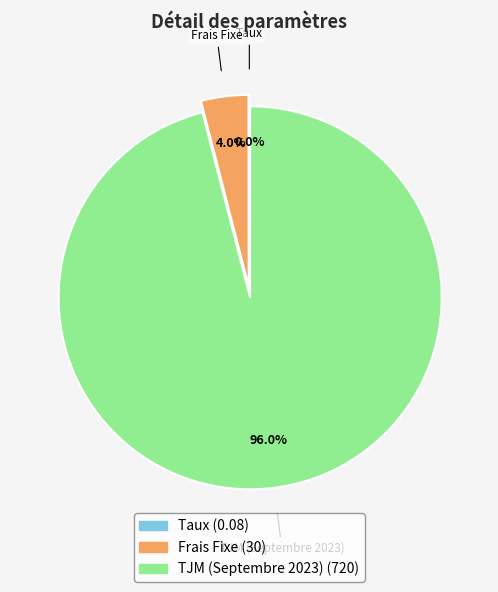

Approximately how many times larger is the value at TJM (Septembre 2023) compared to Frais Fixe?

24.0